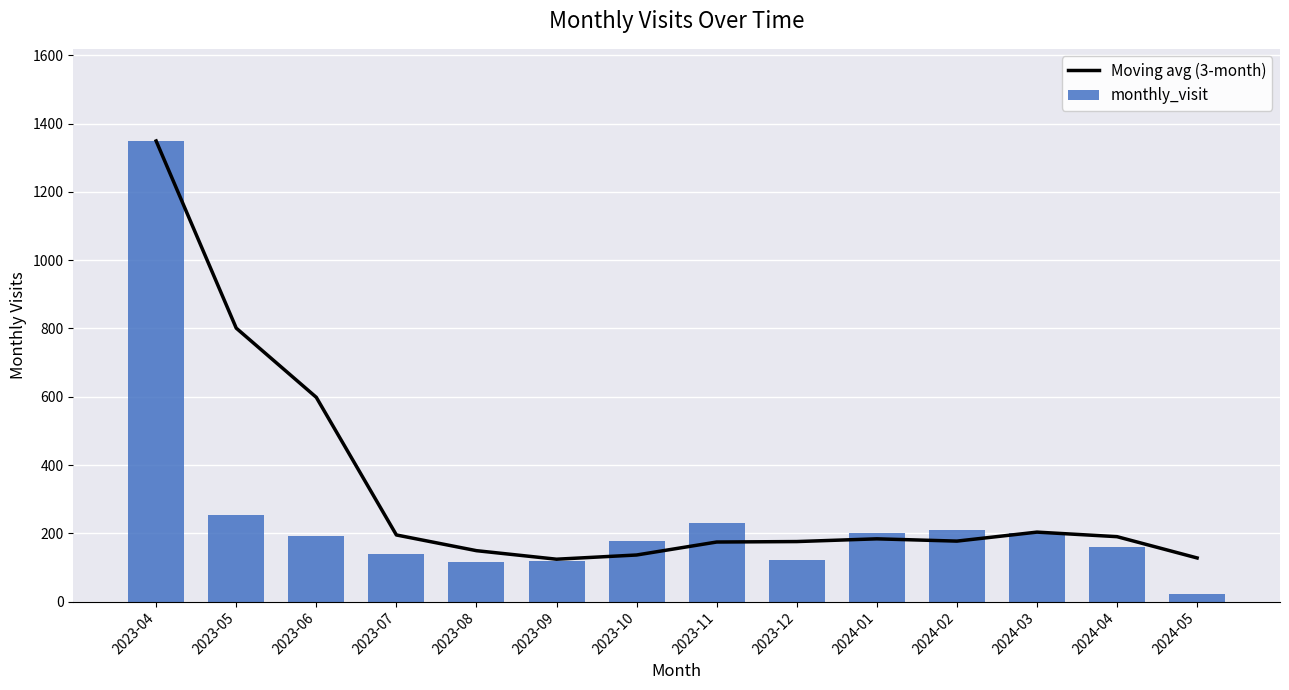

Are the bars horizontal?

No